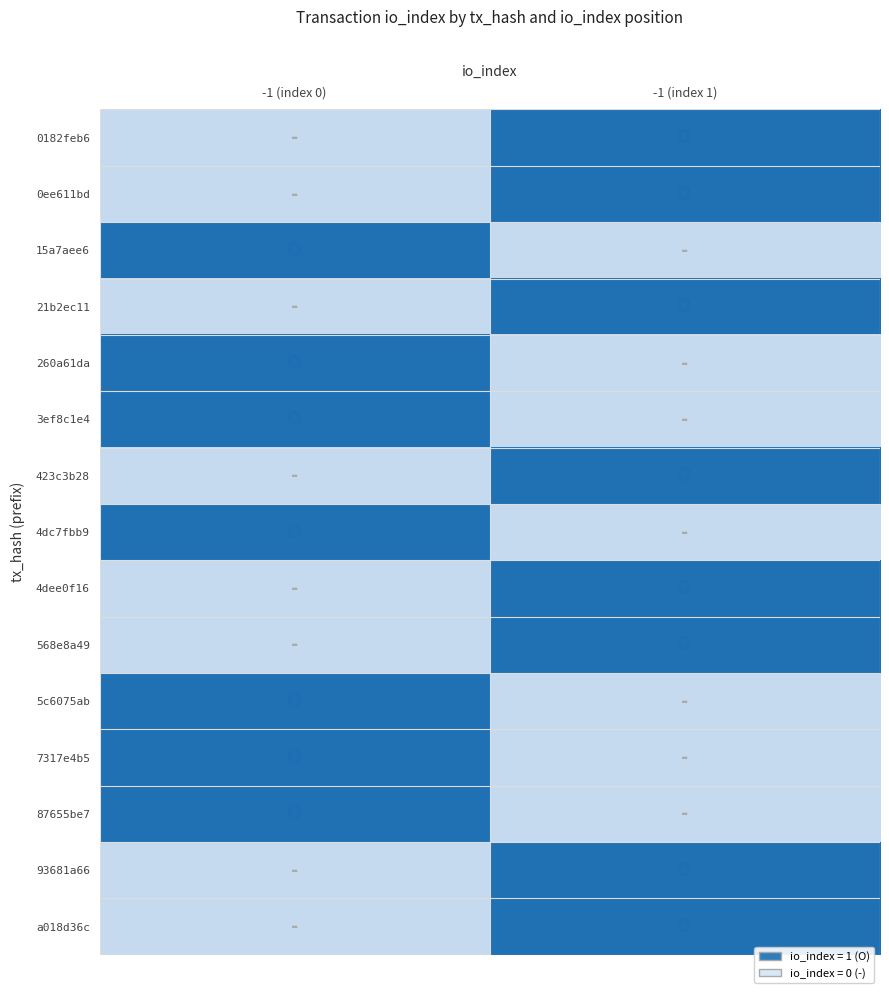

Rank the series by their maximum value, from lowest to highest.

0182feb6, 0ee611bd, 15a7aee6, 21b2ec11, 260a61da, 3ef8c1e4, 423c3b28, 4dc7fbb9, 4dee0f16, 568e8a49, 5c6075ab, 7317e4b5, 87655be7, 93681a66, a018d36c